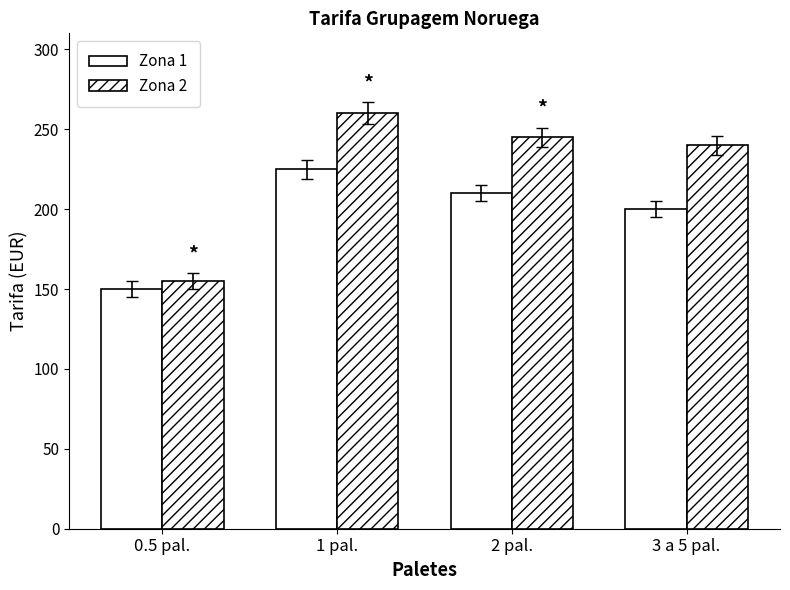

Reading right to left, list all the values displayed in this chart.

Zona 1: 200	210	225	150
Zona 2: 240	245	260	155